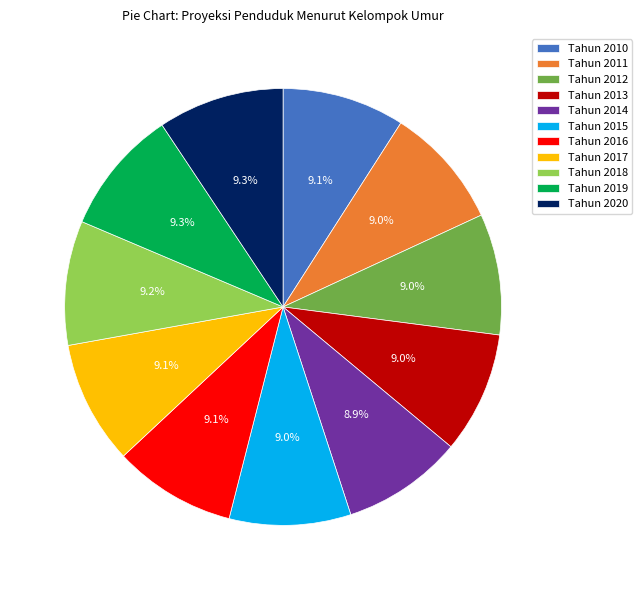

To the nearest percent, what is the combined percentage of Tahun 2013 and Tahun 2012?

18%